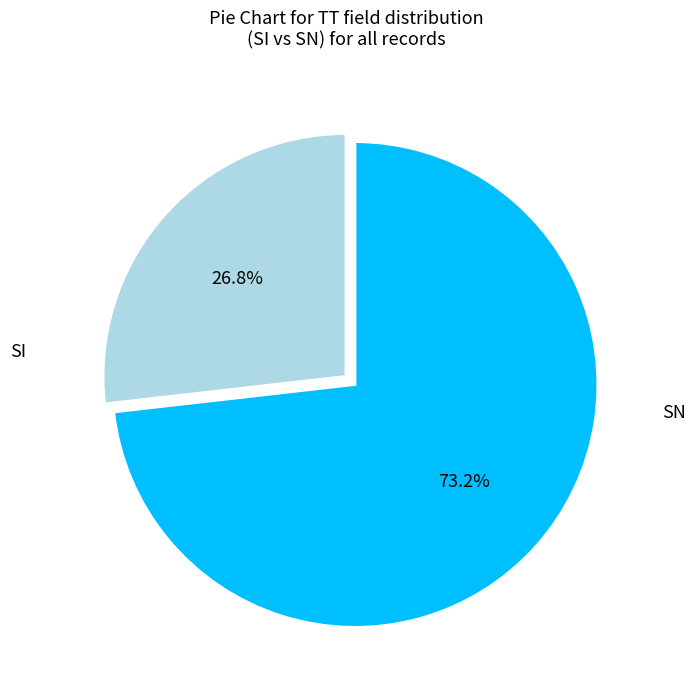

How many segments does this pie chart have?

2